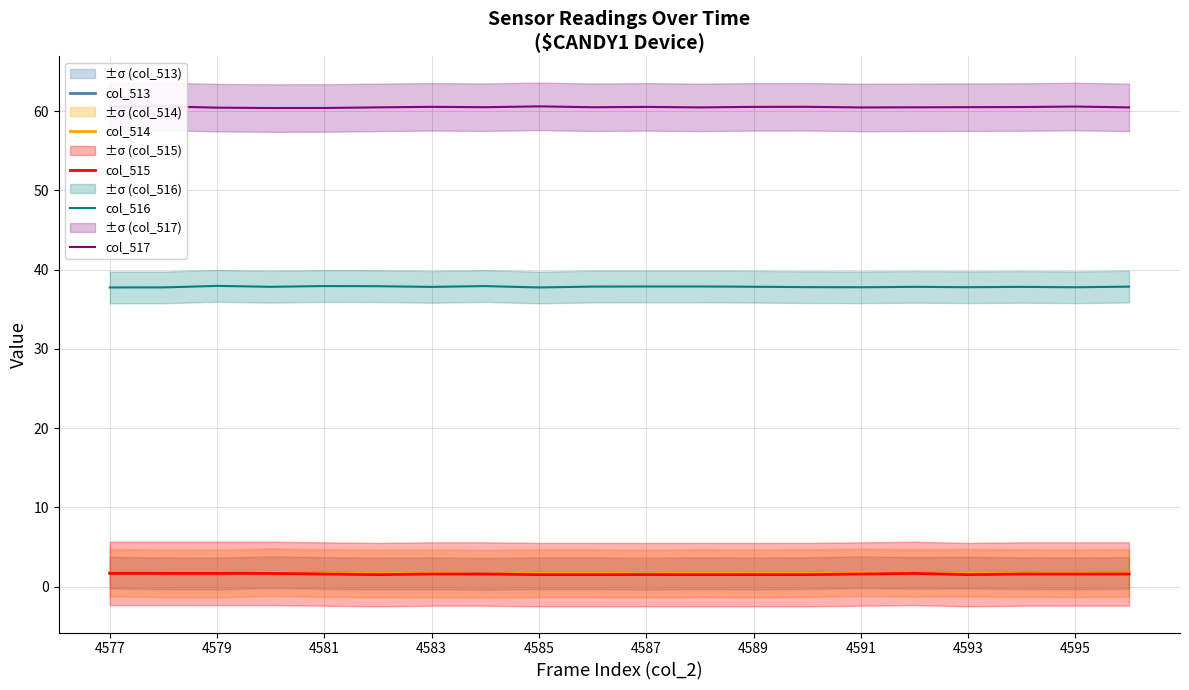

How many categories are shown in the chart?

20